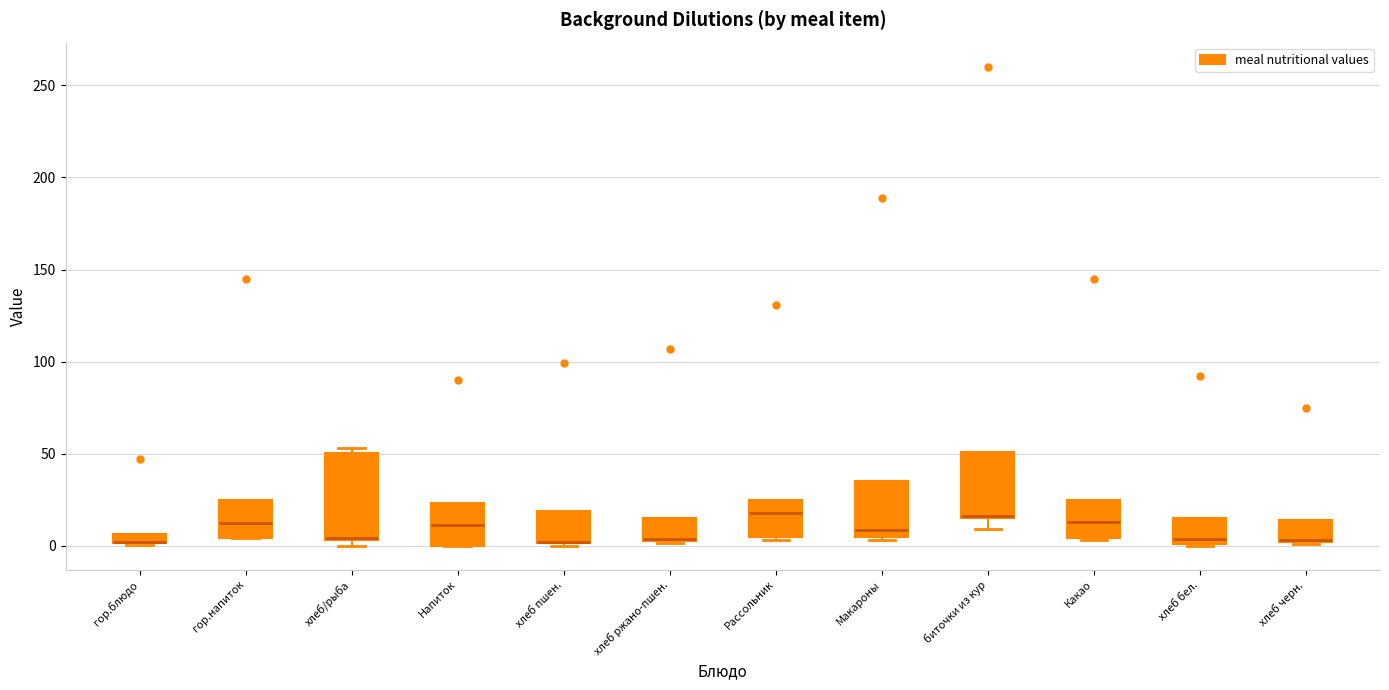

Comparing the boxes themselves (not the whiskers), which one is the tallest?

хлеб/рыба